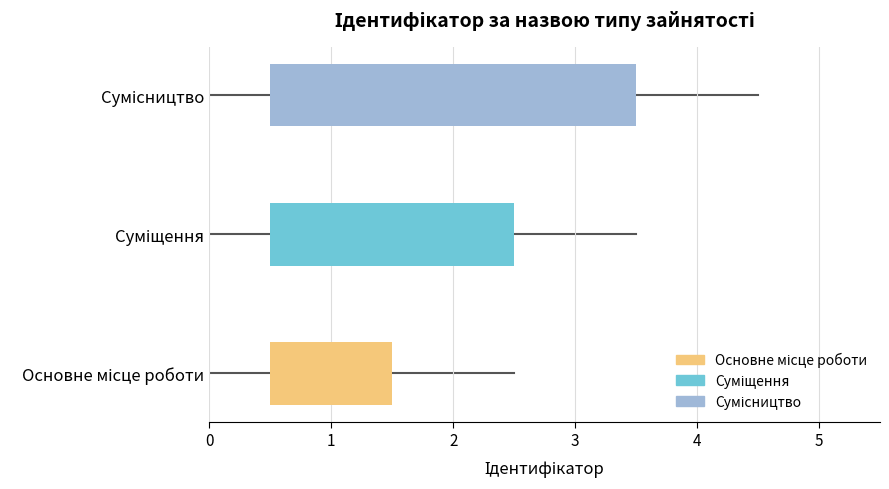

What is the change in value from Суміщення to Сумісництво?

+1